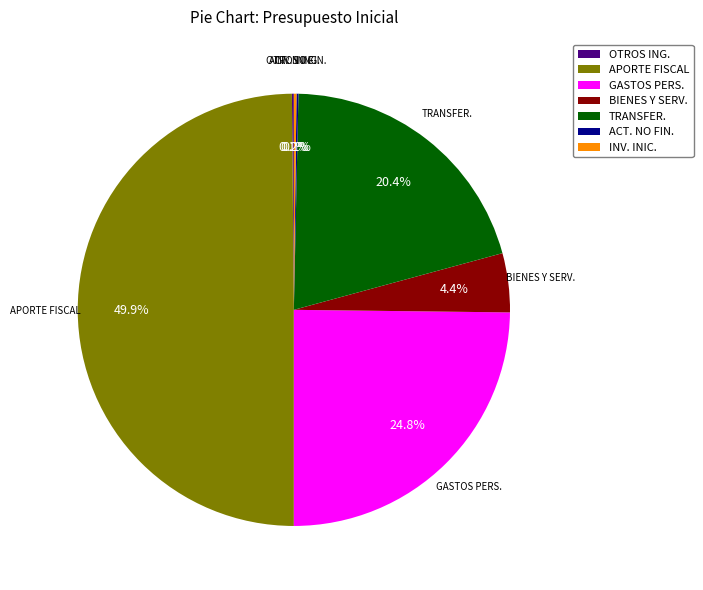

Does GASTOS PERS. represent more than half of the total?

No